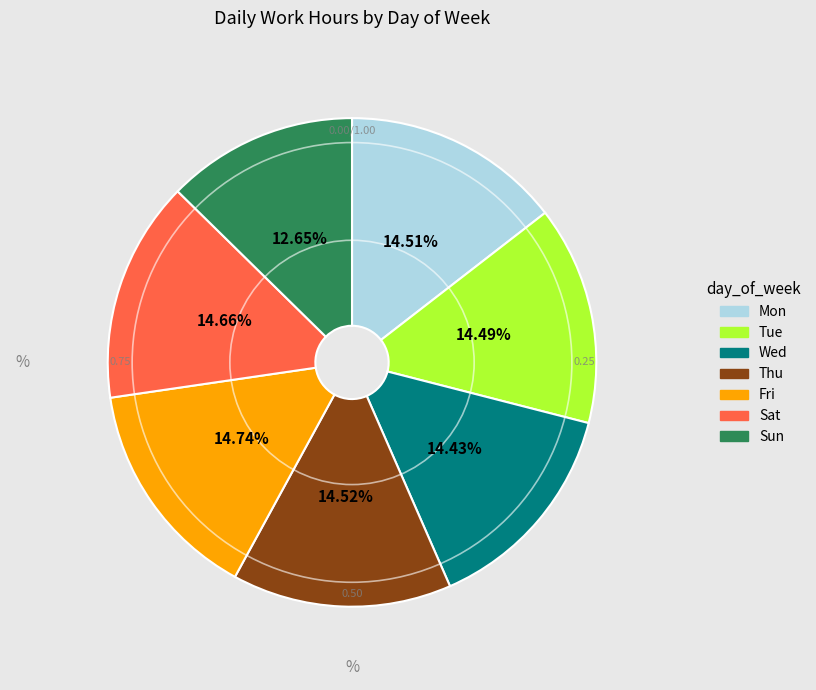

Combined, what portion of the pie is Fri and Sat?

29.4%